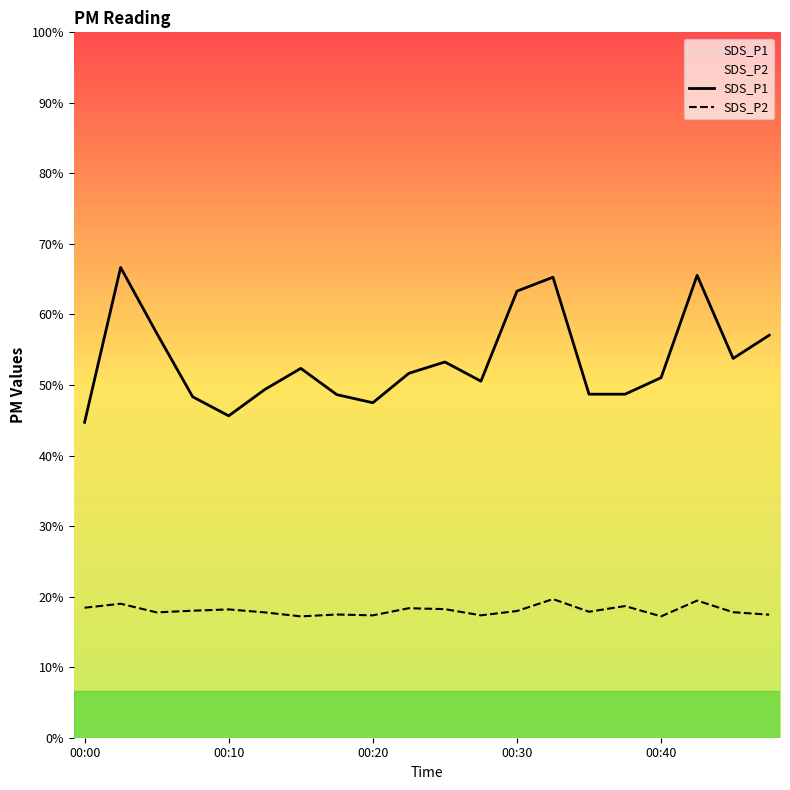

Reading right to left, transcribe all the data shown in this chart.

SDS_P1: 43.4	40.9	49.8	38.8	37.0	37.0	49.6	48.1	38.4	40.5	39.2	36.1	37.0	39.8	37.5	34.7	36.7	43.6	50.6	34.0
SDS_P2: 13.2	13.5	14.8	13.1	14.2	13.6	14.9	13.7	13.2	13.8	13.9	13.2	13.3	13.1	13.5	13.8	13.7	13.5	14.4	14.0